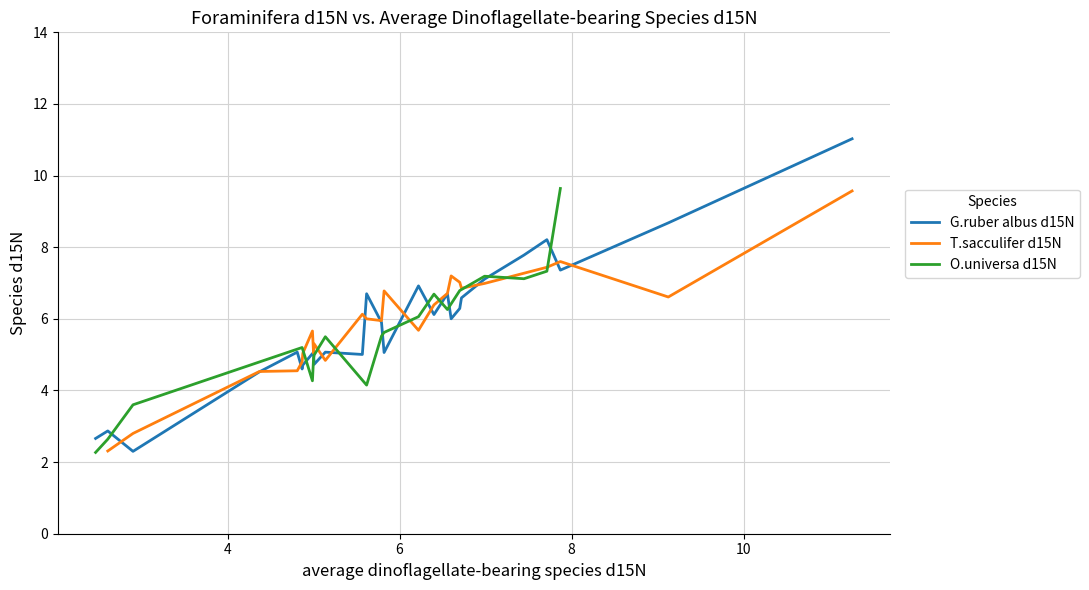

What is the difference between the maximum and second lowest values?

8.7